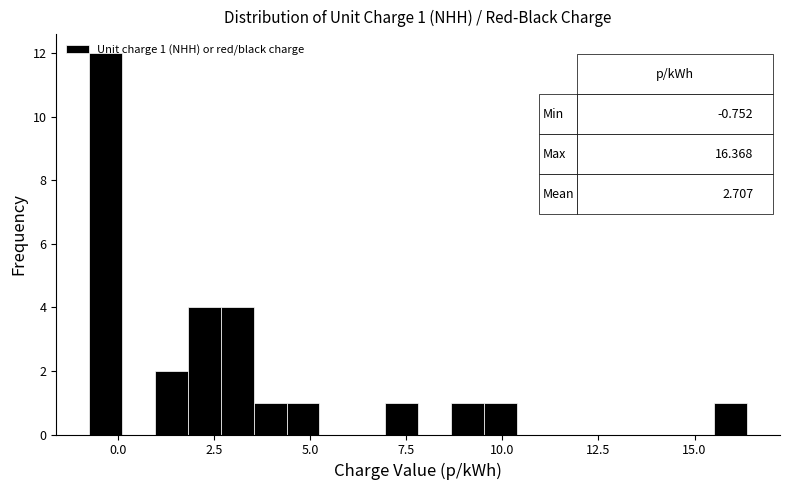

Read against the x-axis, roughly where is the centre of the tallest bar?

-0.5